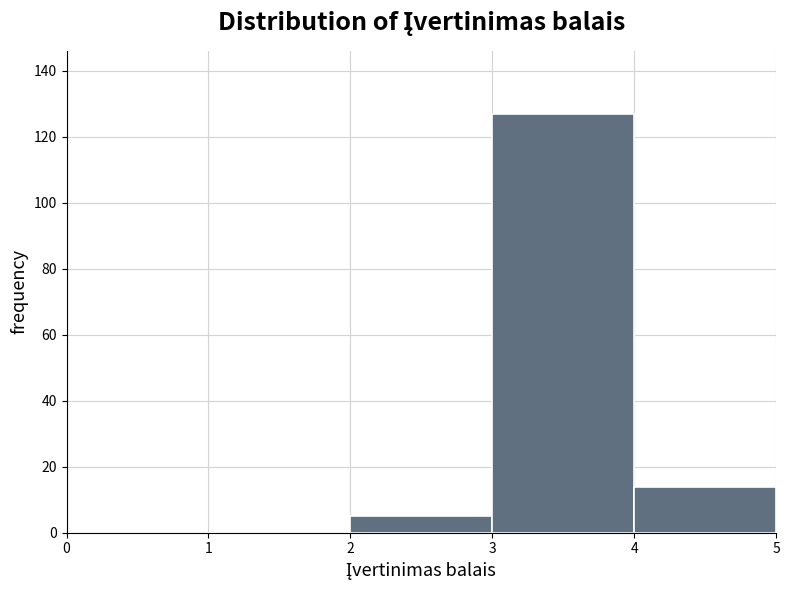

How tall is the bar that spans 4 to 5 on the x-axis? The values are not printed on the chart, so give them approximately, as read against the axis.

14